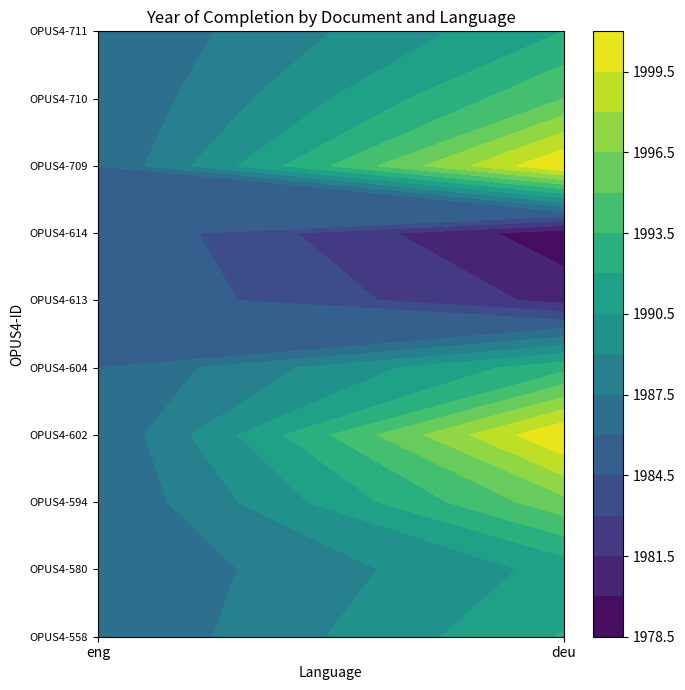

At OPUS4-711, list the series in order from largest to smallest.

deu, eng